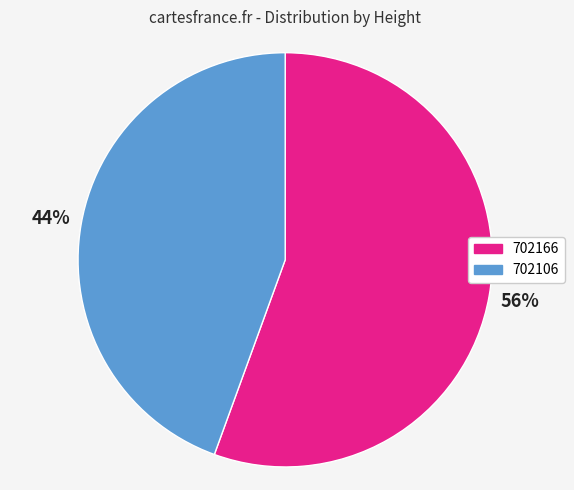

How many segments does this pie chart have?

2